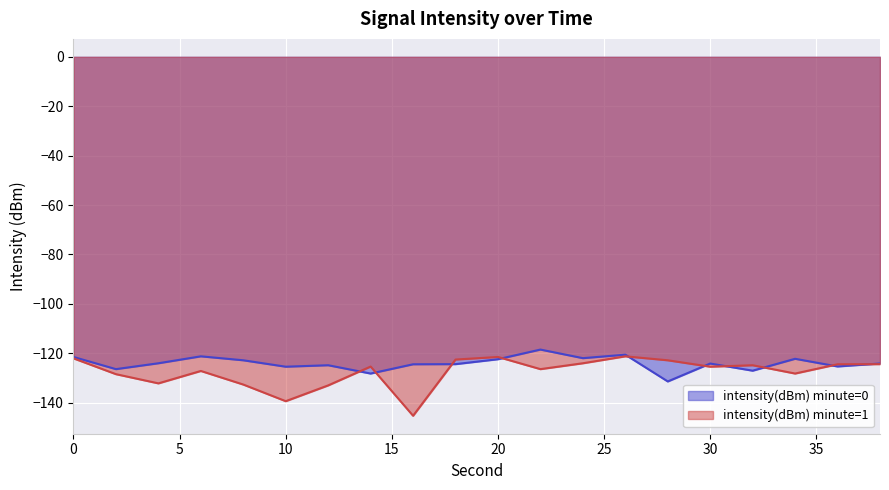

How many intersections are there between intensity(dBm) minute=1 and intensity(dBm) minute=0?

10